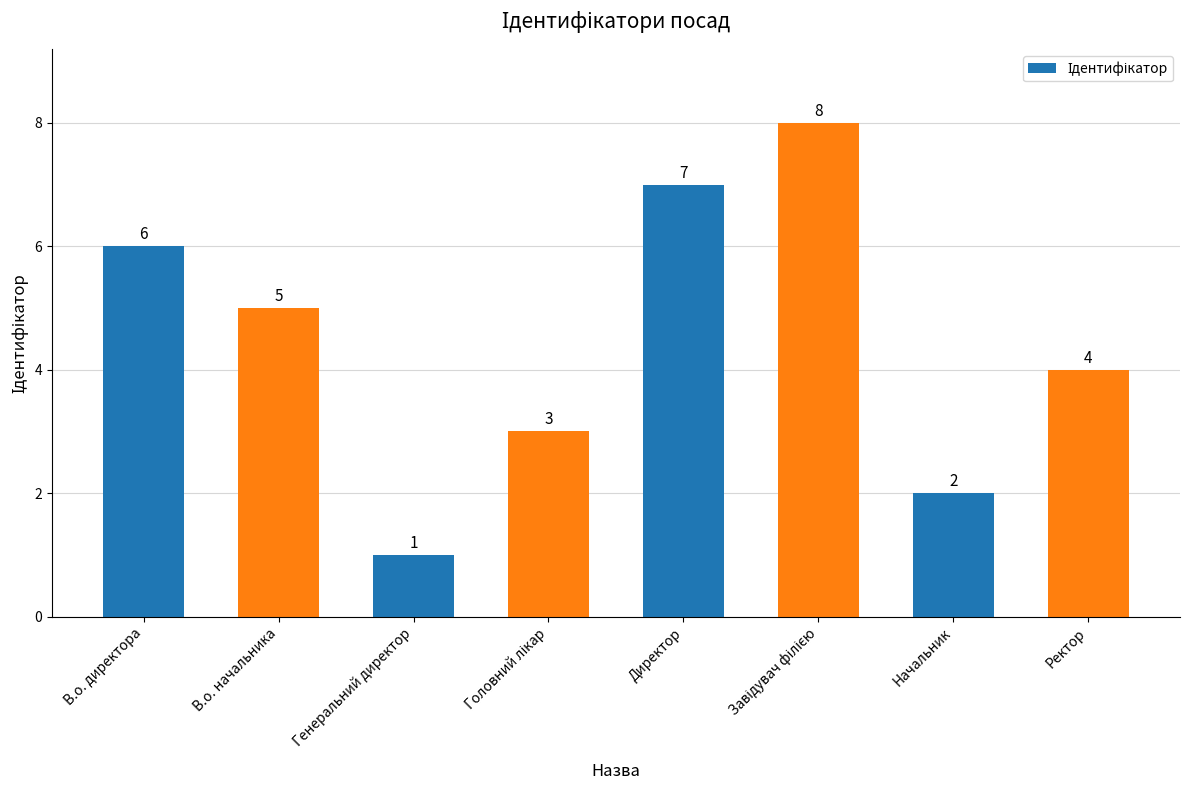

How many categories are shown in the chart?

8